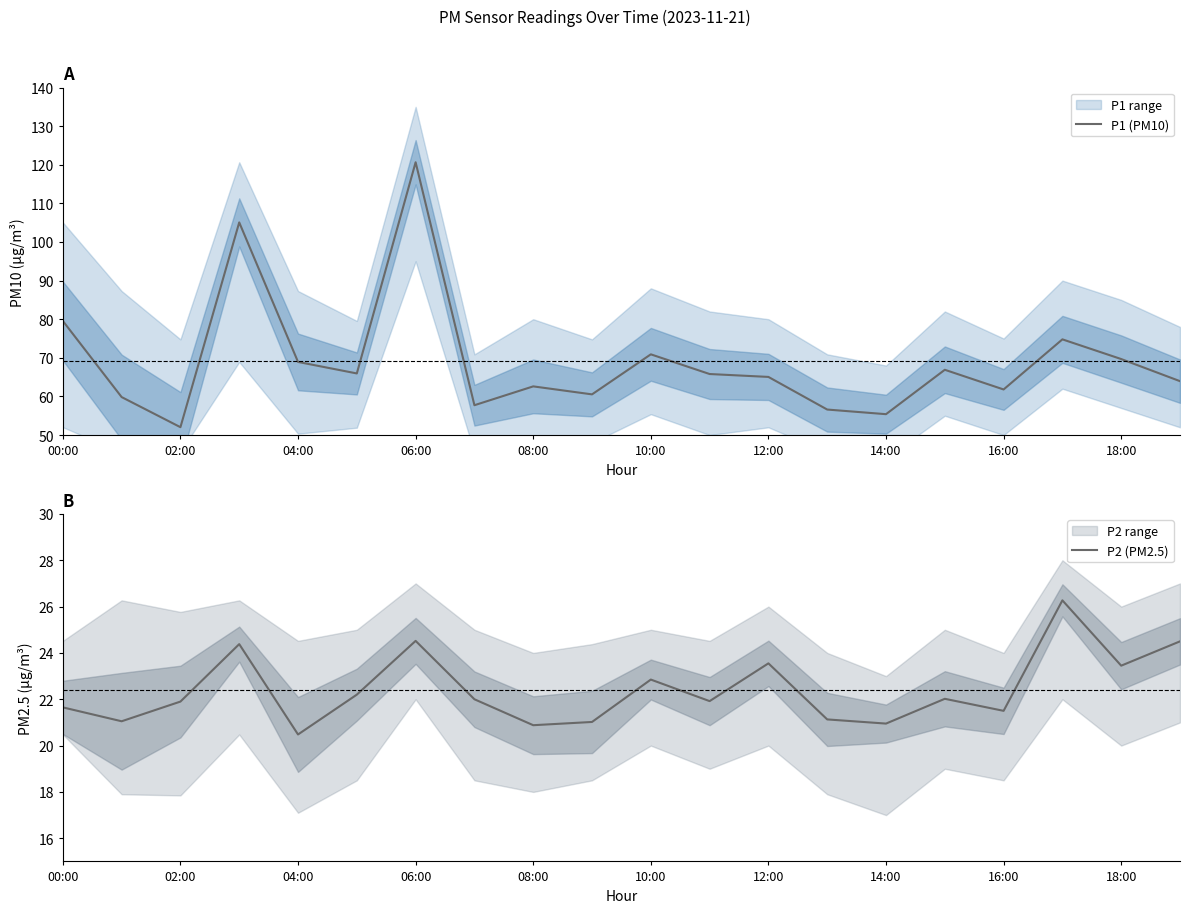

Which category has the lowest value in the P1 (PM10) series?

02:00